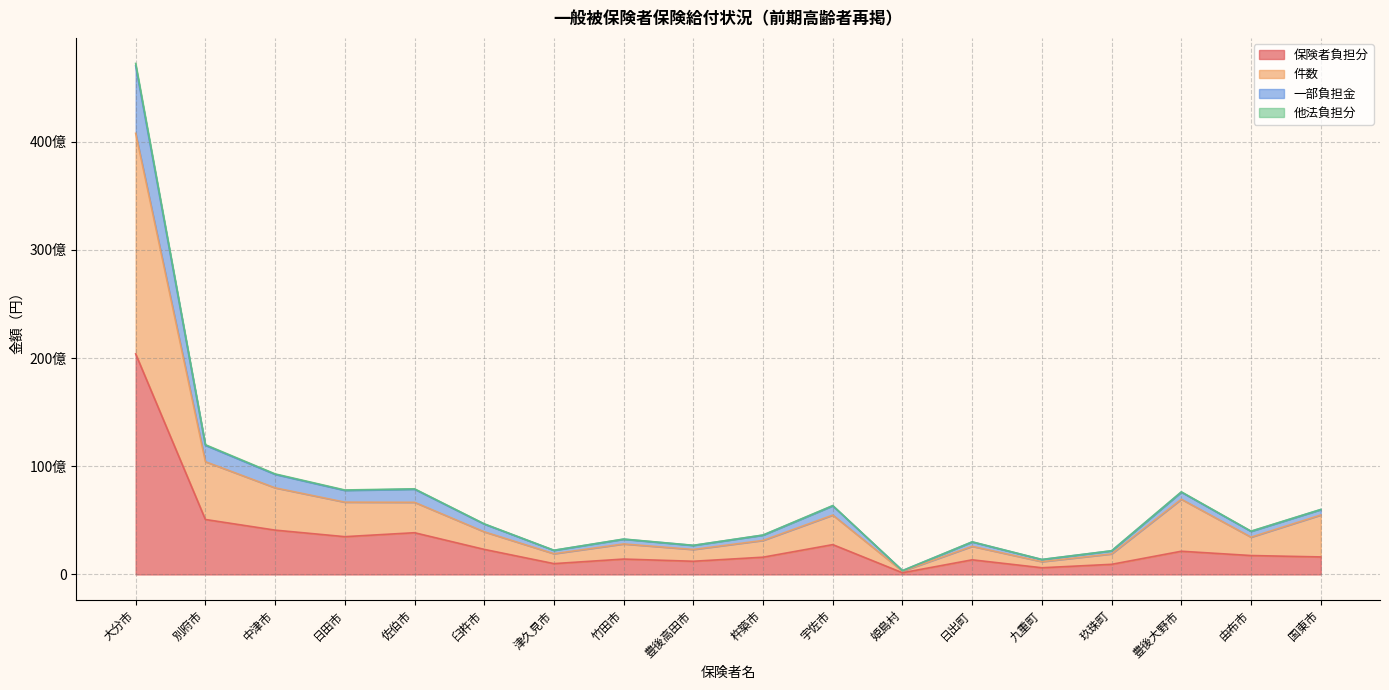

Does the chart display data point markers on the line(s)?

No